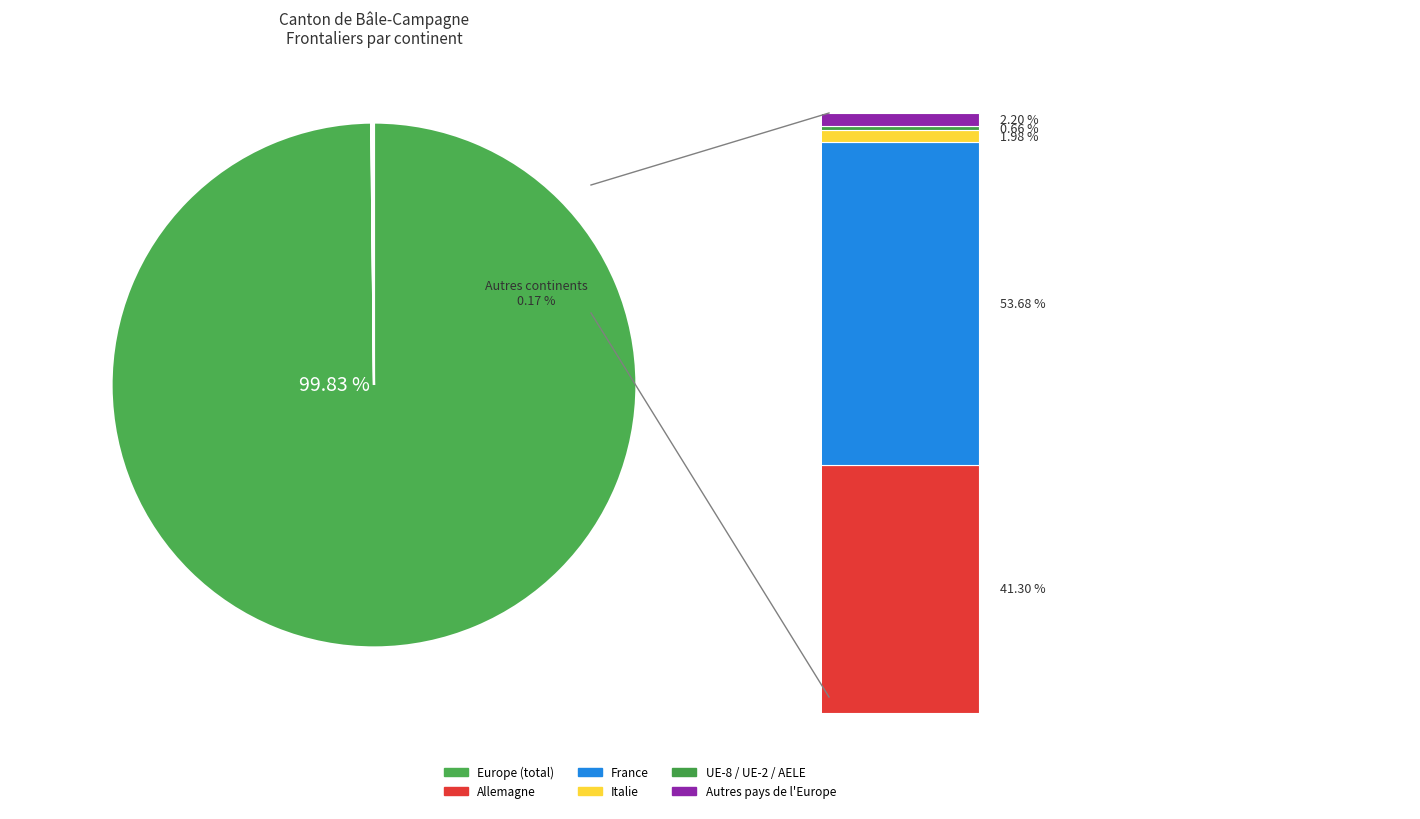

What is the largest slice in the pie chart?

Europe